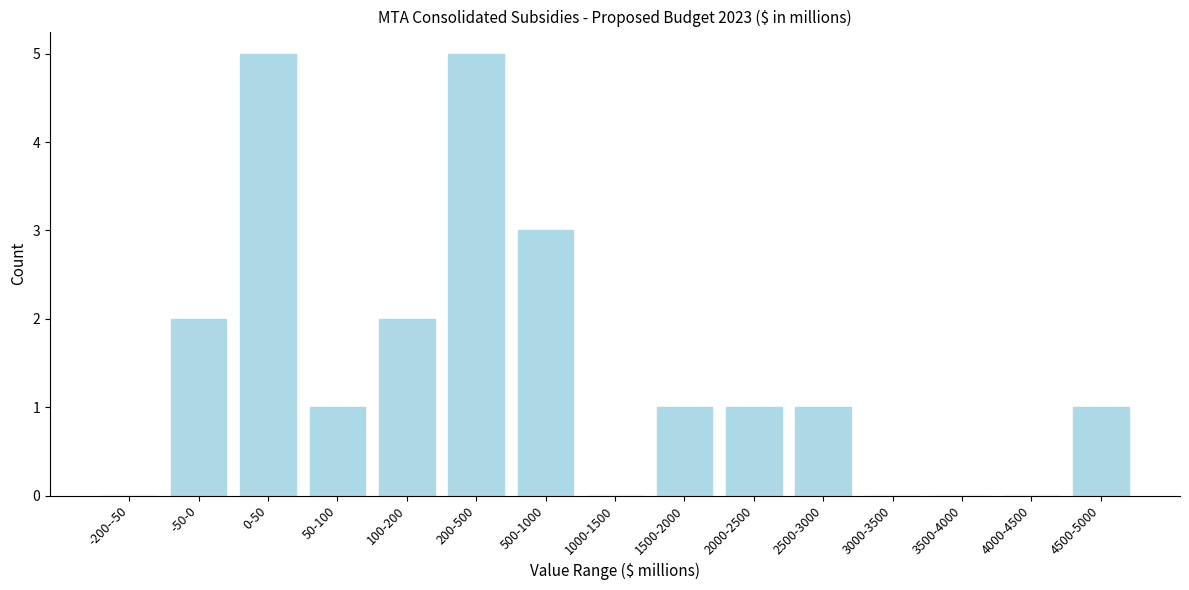

Reading left to right, extract all data points from this chart.

-200--50=0	-50-0=2	0-50=5	50-100=1	100-200=2	200-500=5	500-1000=3	1000-1500=0	1500-2000=1	2000-2500=1	2500-3000=1	3000-3500=0	3500-4000=0	4000-4500=0	4500-5000=1